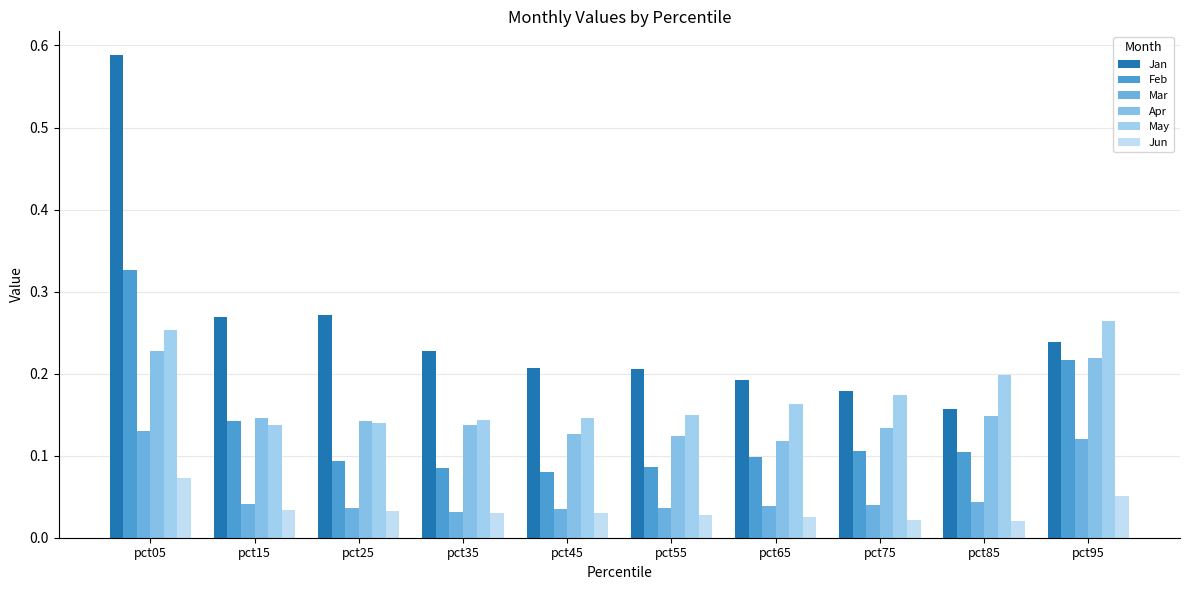

What is the value of the May bar at the 8th from the left?

0.2